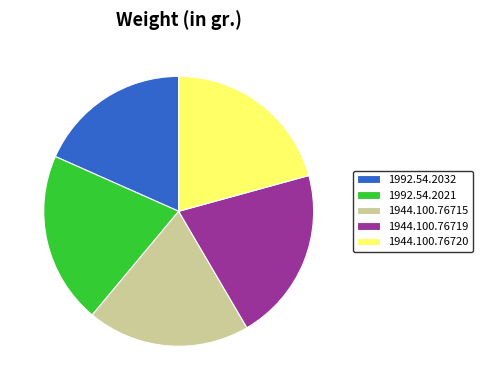

Is it true that 1992.54.2032 is 32% of the pie?

False